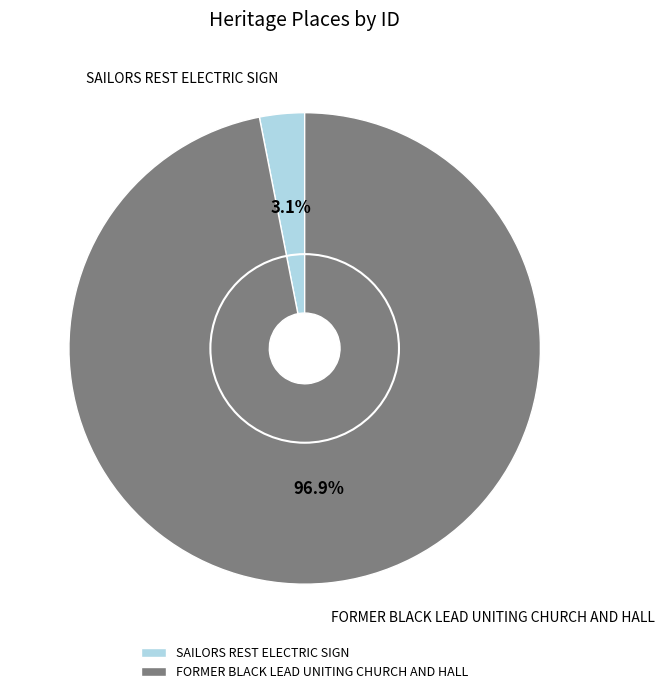

To the nearest percent, what is the difference between the largest and smallest slice percentages?

94%